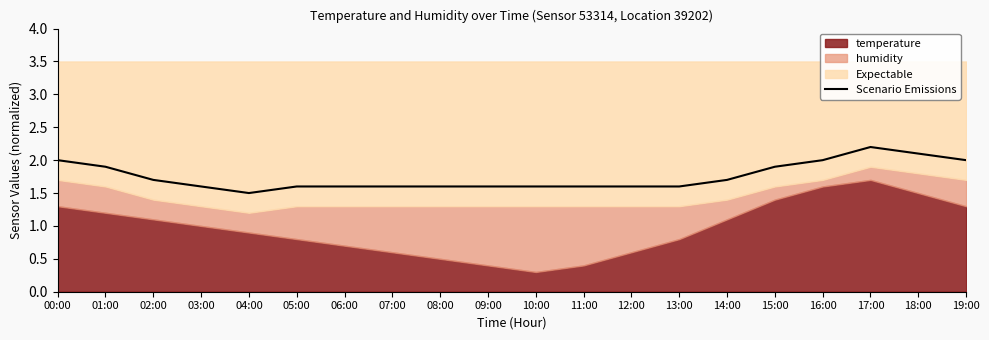

Rank the categories by value from highest to lowest.

17:00, 18:00, 00:00, 16:00, 19:00, 01:00, 15:00, 02:00, 14:00, 07:00, 08:00, 12:00, 03:00, 05:00, 06:00, 10:00, 13:00, 09:00, 11:00, 04:00